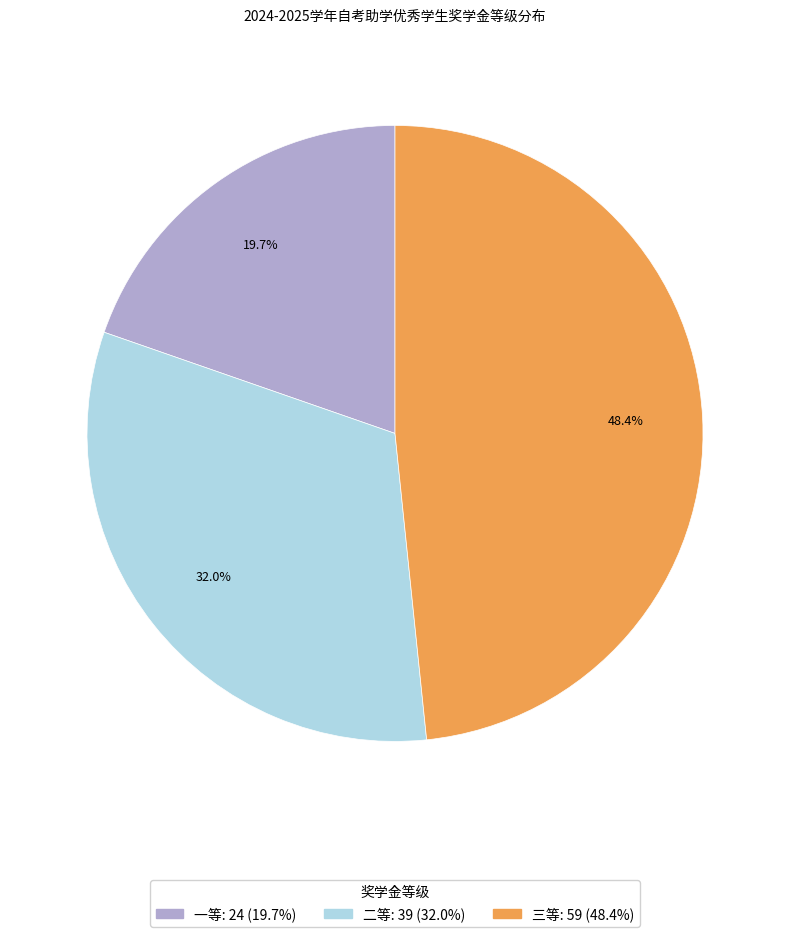

To the nearest percent, what is the difference between the 三等 and 一等 slice percentages?

29%